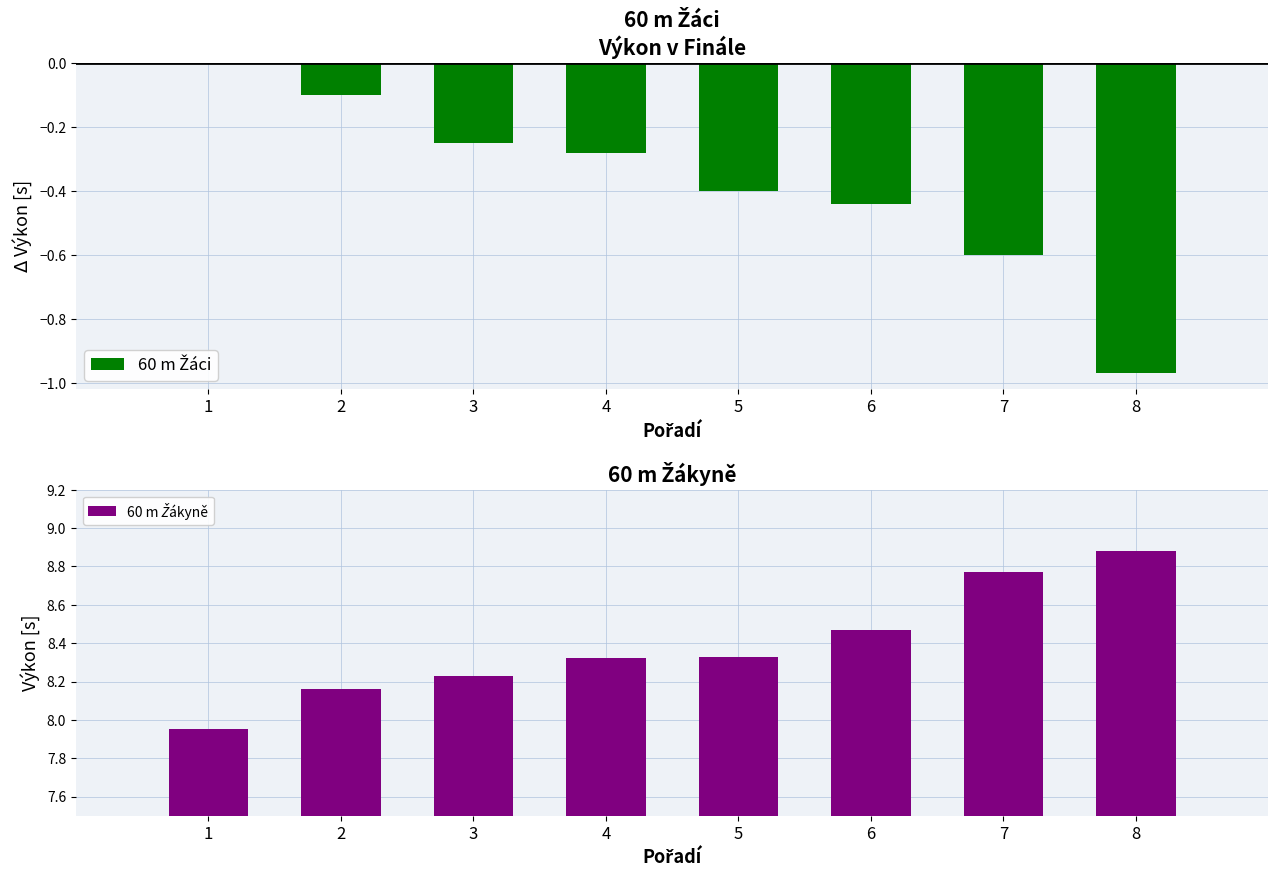

What are all the series names shown in the legend?

60 m Žáci, 60 m Žákyně